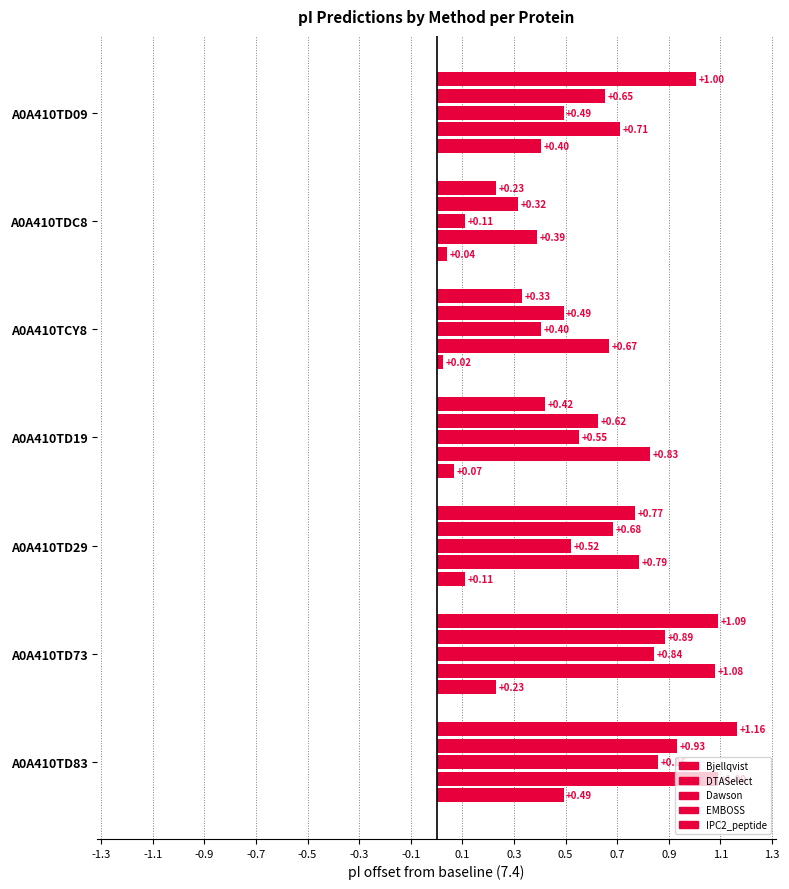

At A0A410TD19, list the series in order from largest to smallest.

EMBOSS, DTASelect, Dawson, Bjellqvist, IPC2_peptide